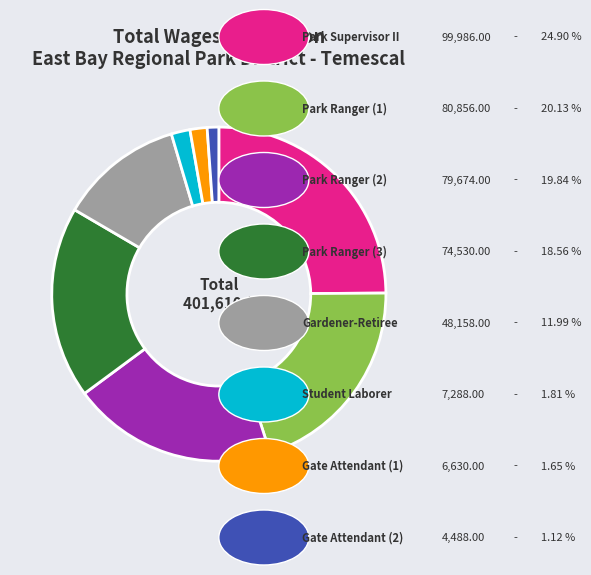

Does any single category account for the majority?

No